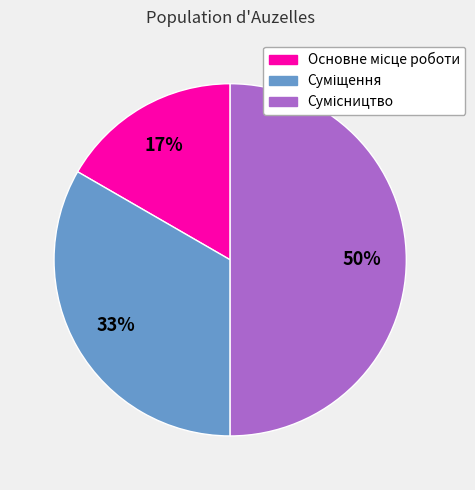

To the nearest percent, what is the average slice percentage?

33%